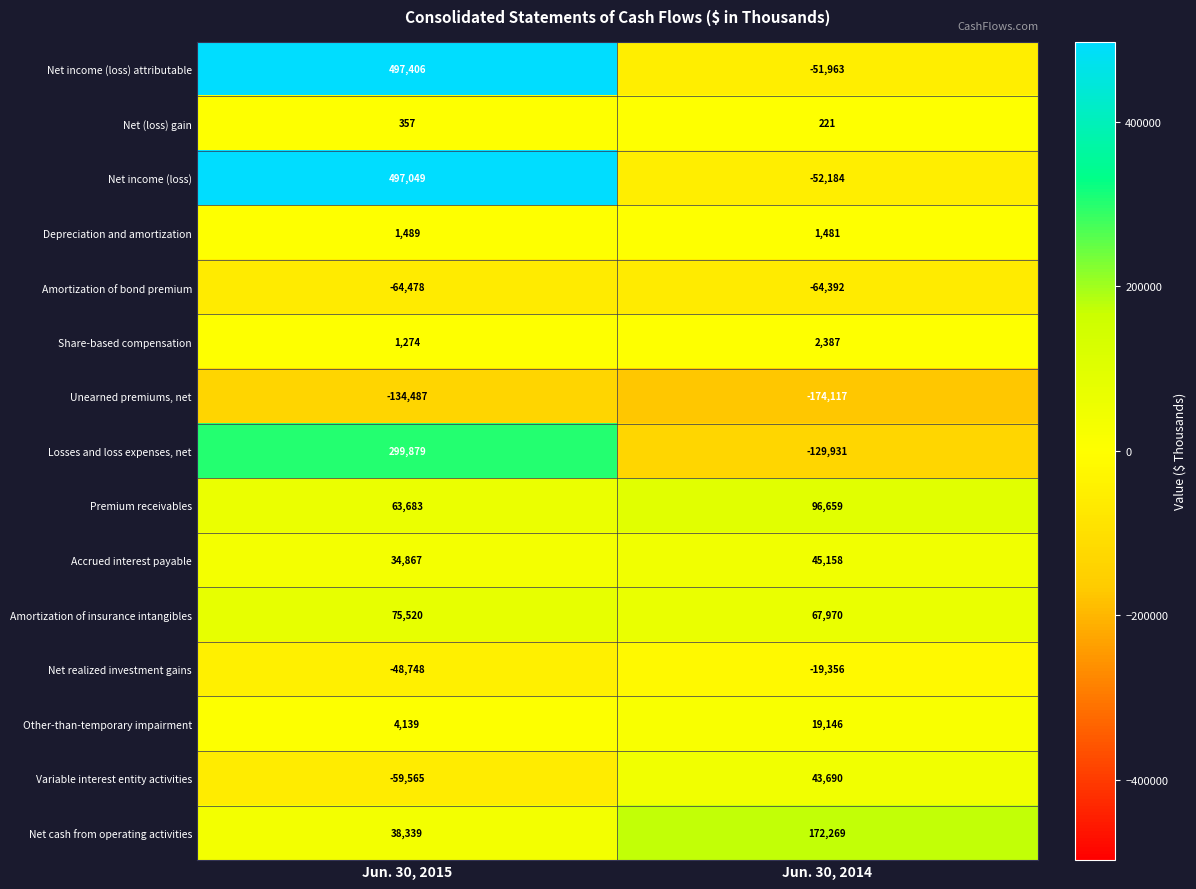

What is the smallest value displayed?

-174117